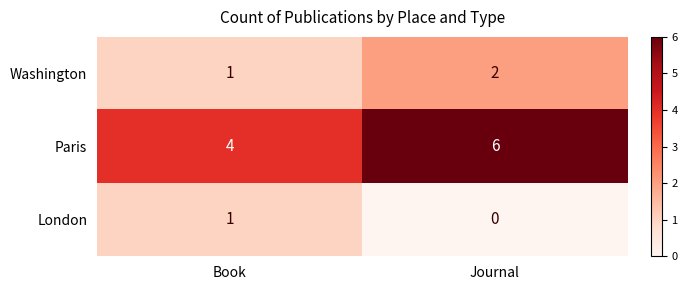

Is the value of Paris at Journal greater than the value of London at Book?

Yes